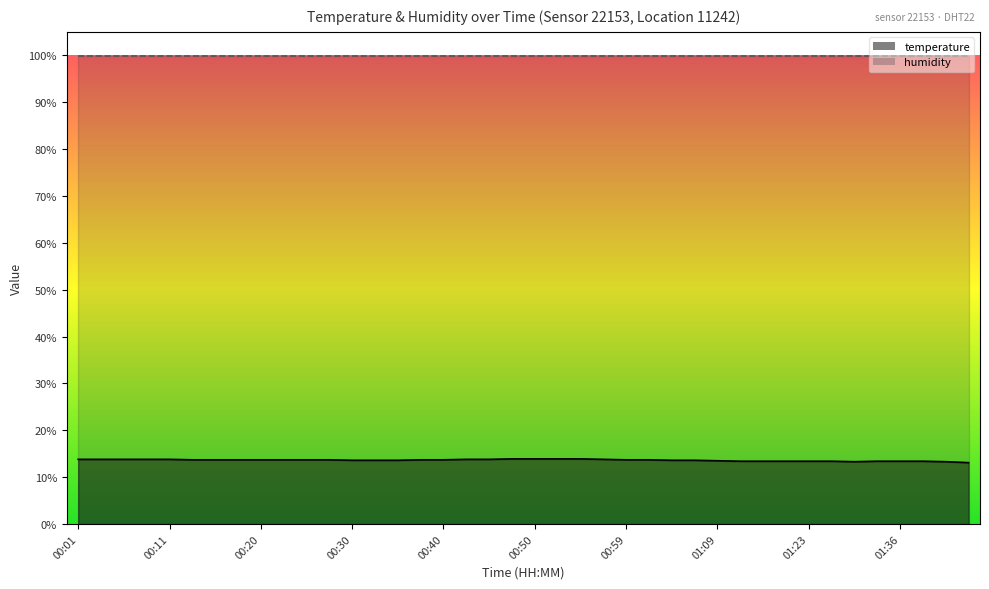

Reading left to right, list all the values displayed in this chart.

13.8	13.8	13.8	13.8	13.8	13.7	13.7	13.7	13.7	13.7	13.7	13.7	13.6	13.6	13.6	13.7	13.7	13.8	13.8	13.9	13.9	13.9	13.9	13.8	13.7	13.7	13.6	13.6	13.5	13.4	13.4	13.4	13.4	13.4	13.3	13.4	13.4	13.4	13.3	13.1